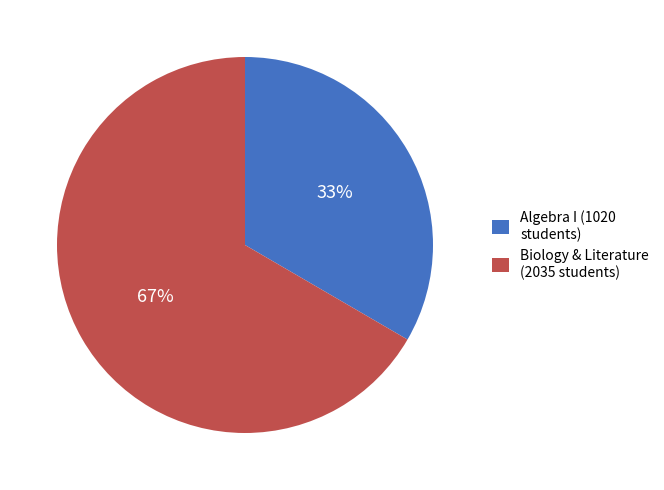

Does any single category account for the majority?

Yes